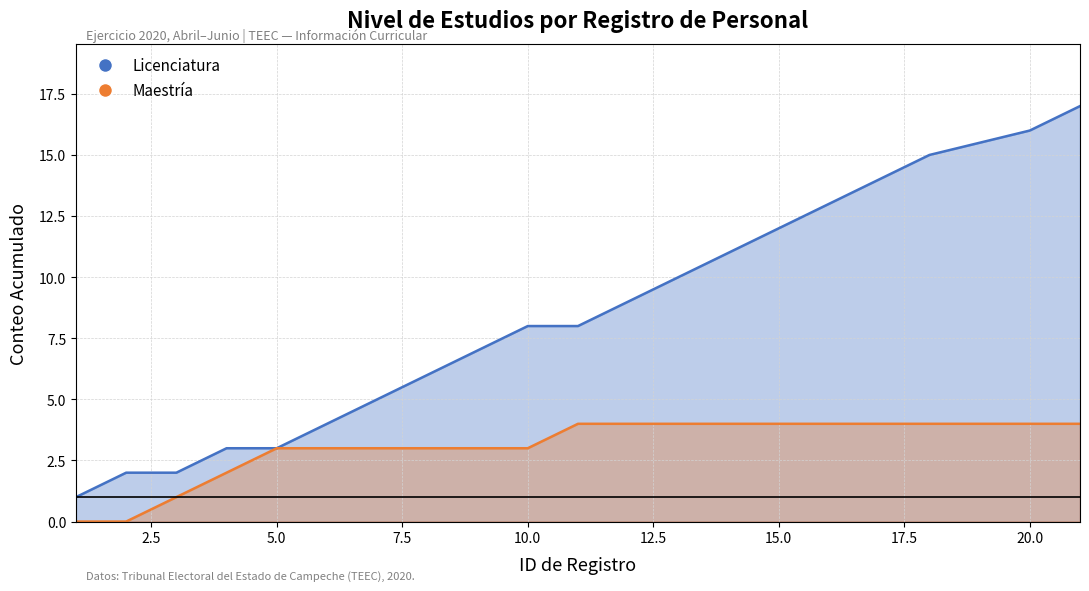

The value at 4 is 3. True or false?

True